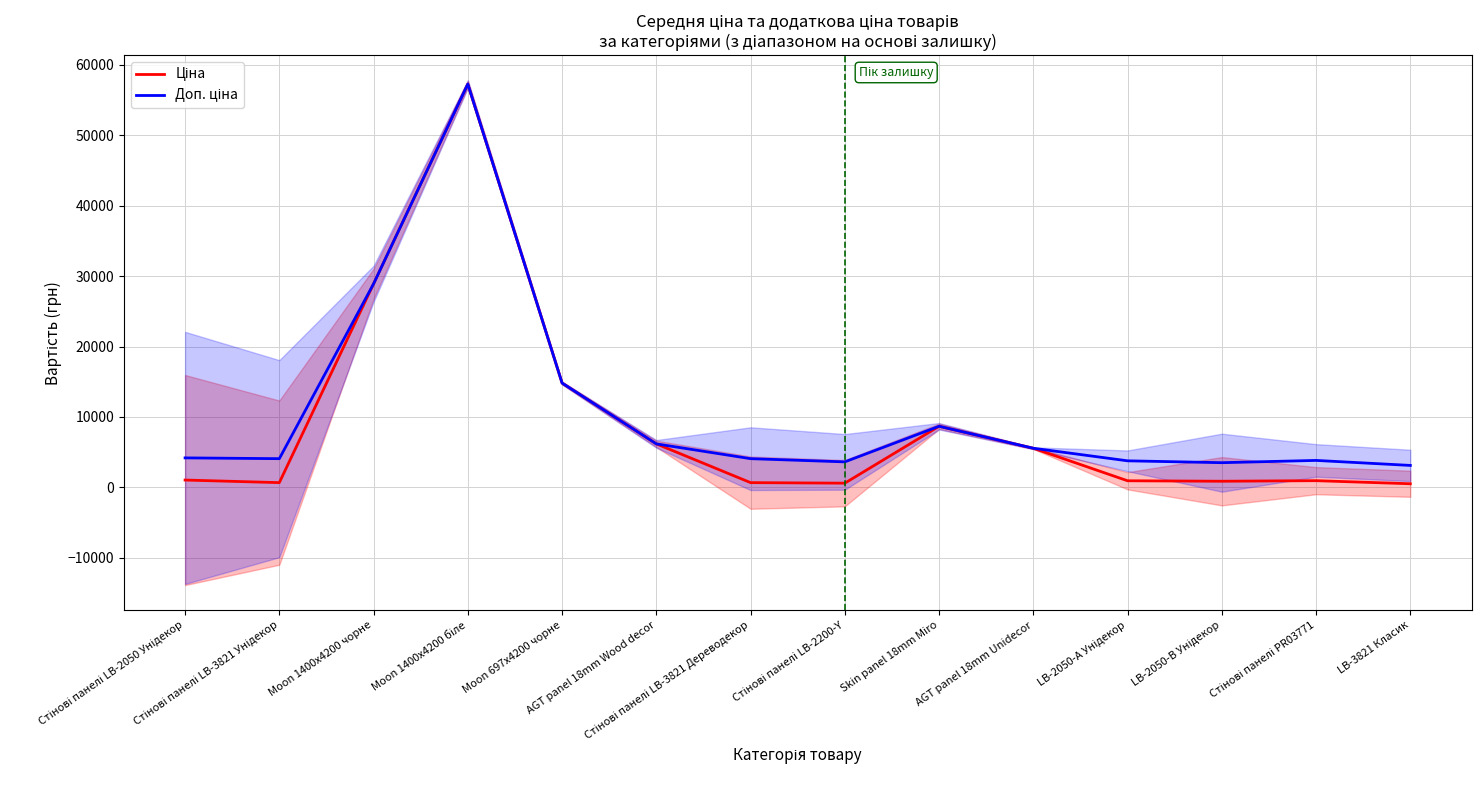

List the series in order of their overall mean, highest first.

Доп. ціна, Ціна